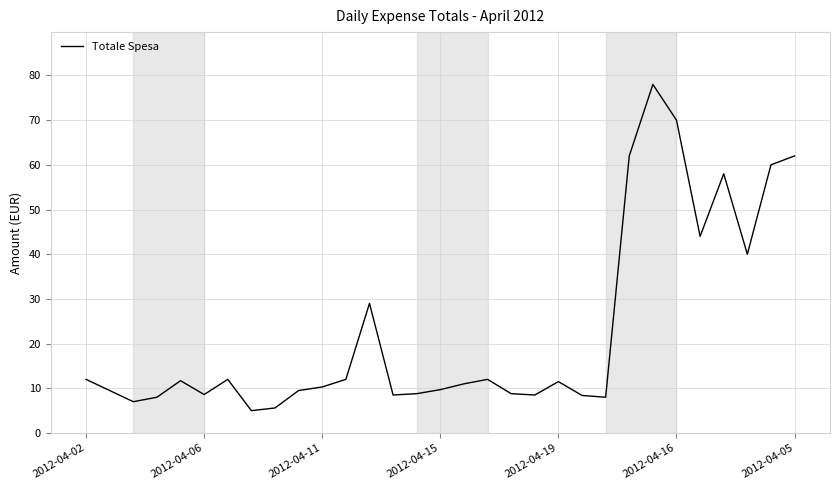

What is the difference between the maximum and minimum values?

73.0